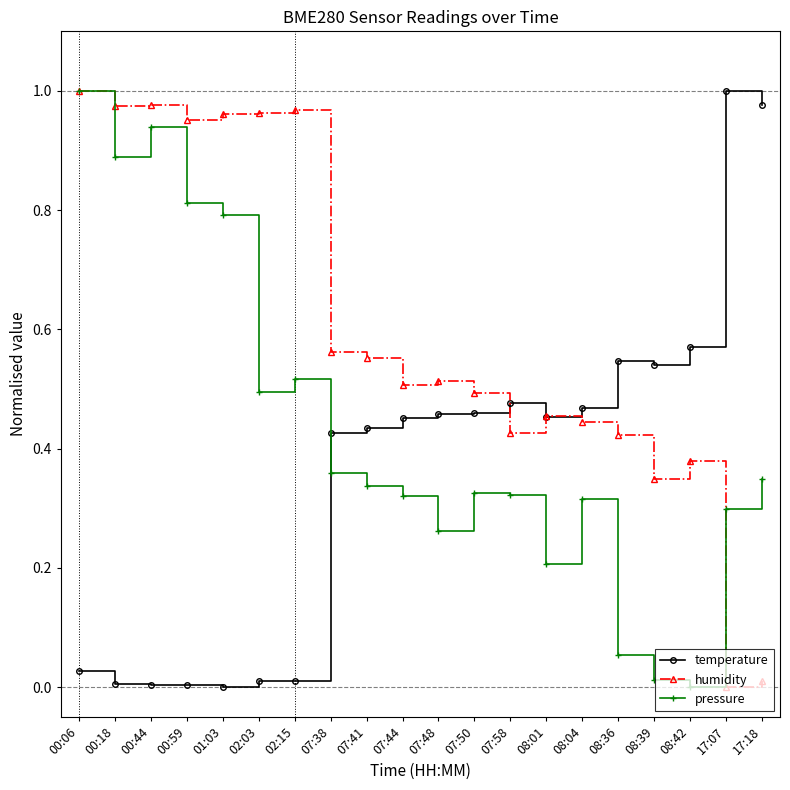

What is the difference between the highest and lowest values at 07:41?

0.2